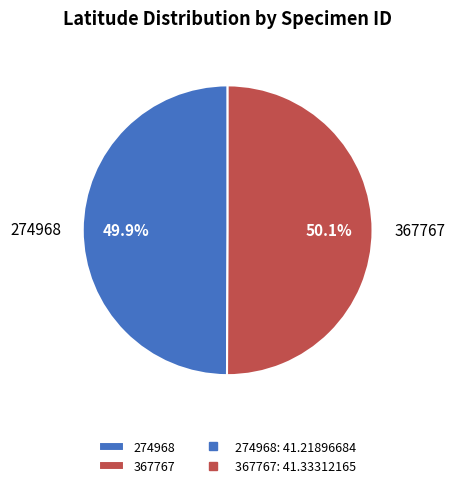

What is the ratio of the value at 274968 to the value at 367767?

1.0